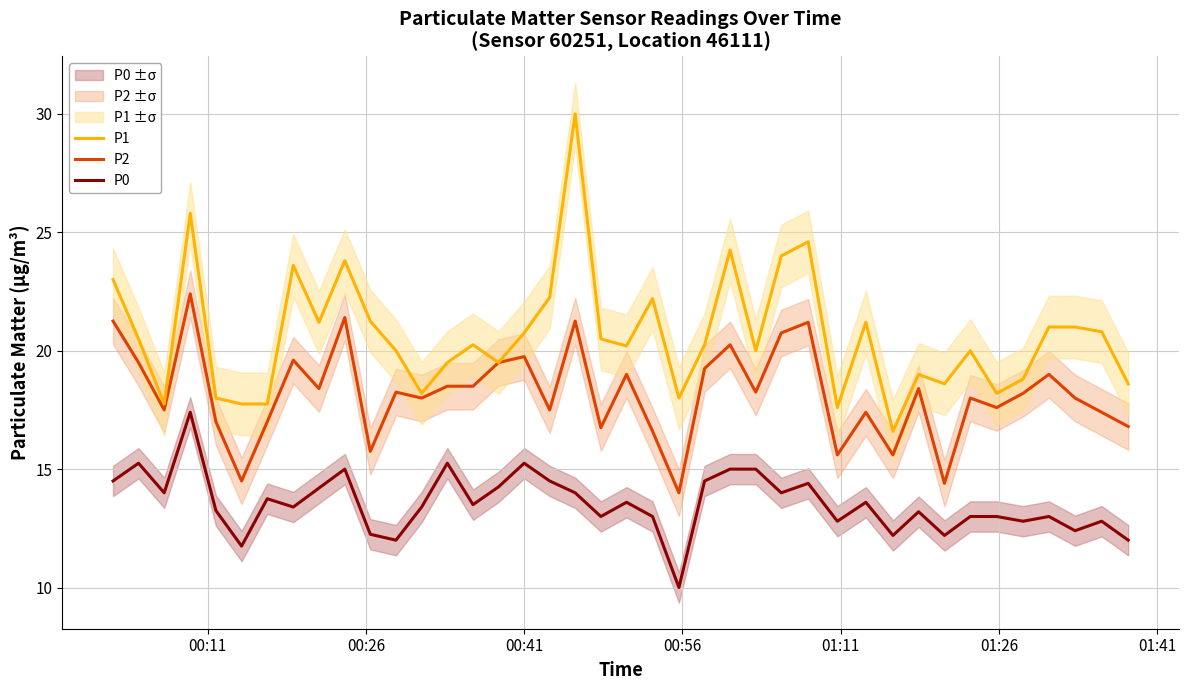

True or false: P0 and P2 intersect in this chart.

False